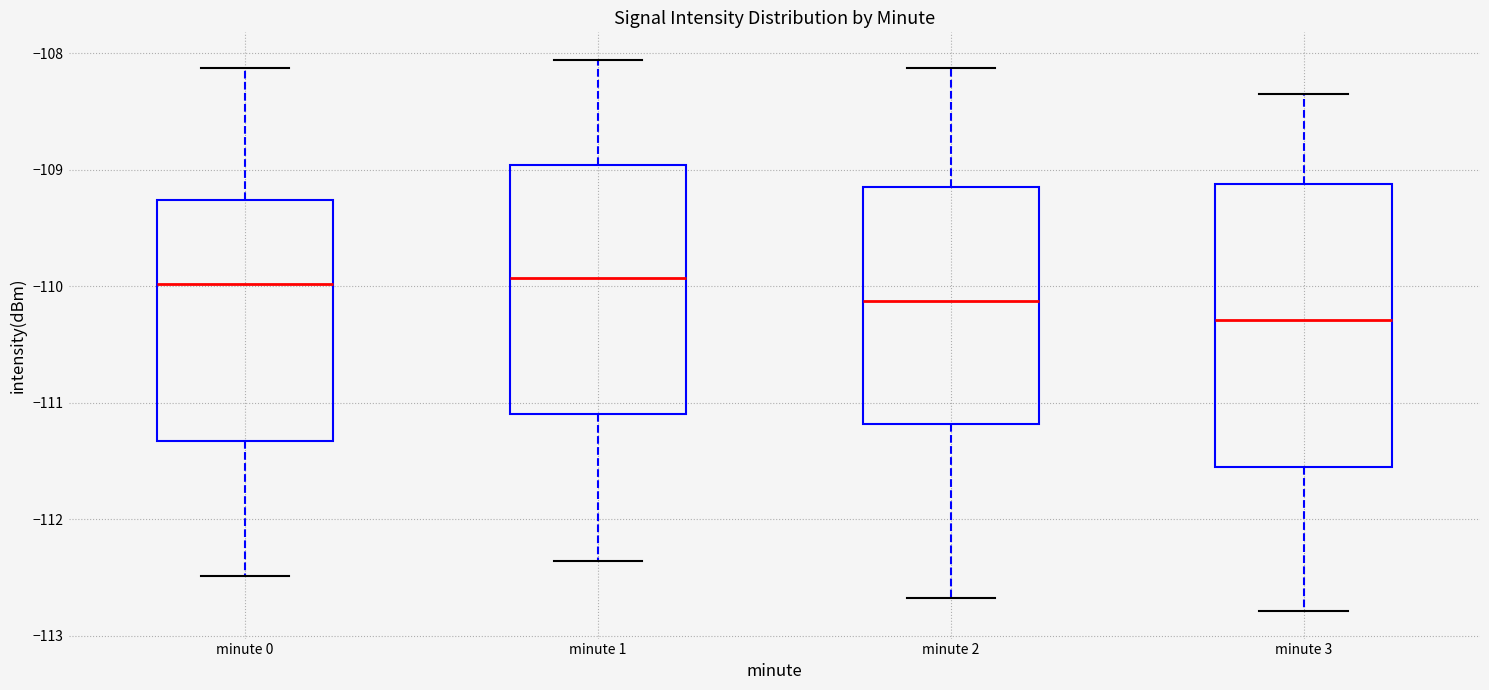

Reading left to right, read every box against the y-axis: the position of its median line, the range the box covers, and the ends of its whiskers. The values are not printed on the chart, so give them approximately, as read against the axis.

minute 0: median -110.0, box -111.3 to -109.3, whiskers -112.5 to -108.1
minute 1: median -109.9, box -111.1 to -109.0, whiskers -112.4 to -108.1
minute 2: median -110.1, box -111.2 to -109.2, whiskers -112.7 to -108.1
minute 3: median -110.3, box -111.5 to -109.1, whiskers -112.8 to -108.3